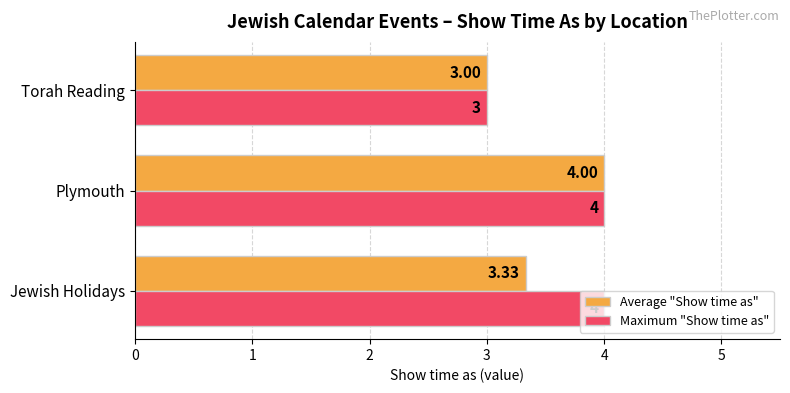

What is the minimum value for Maximum "Show time as"?

3.0